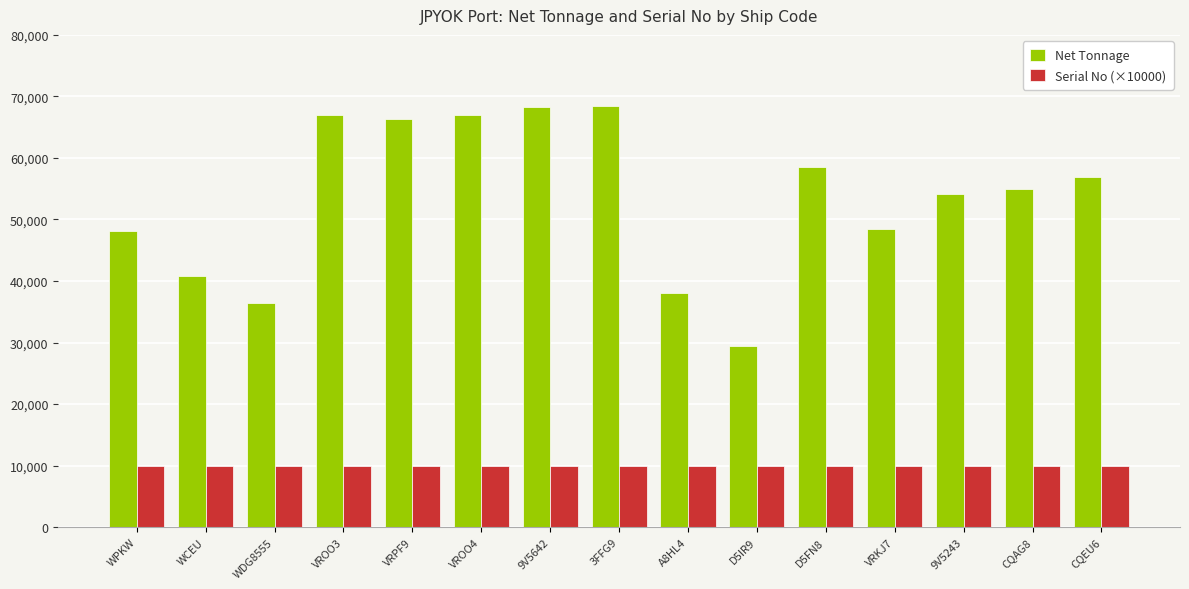

What is the greatest value displayed?

68520